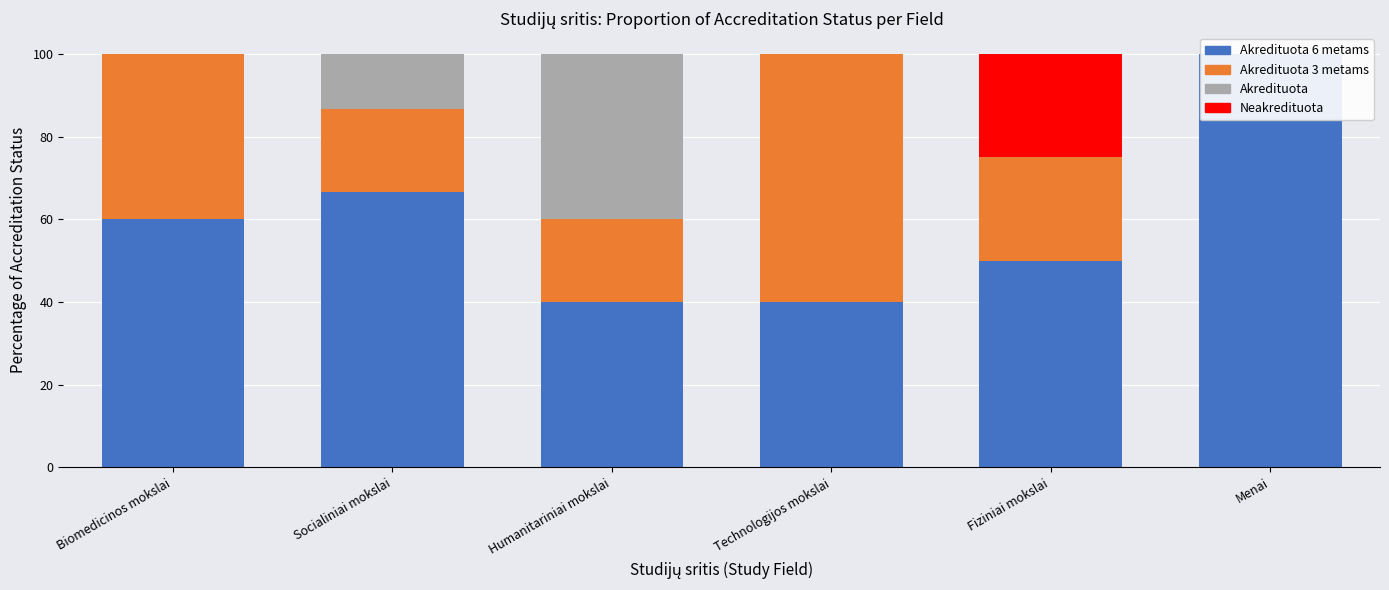

What is the sum of the Akredituota 3 metams values at Fiziniai mokslai and Humanitariniai mokslai?

45.0